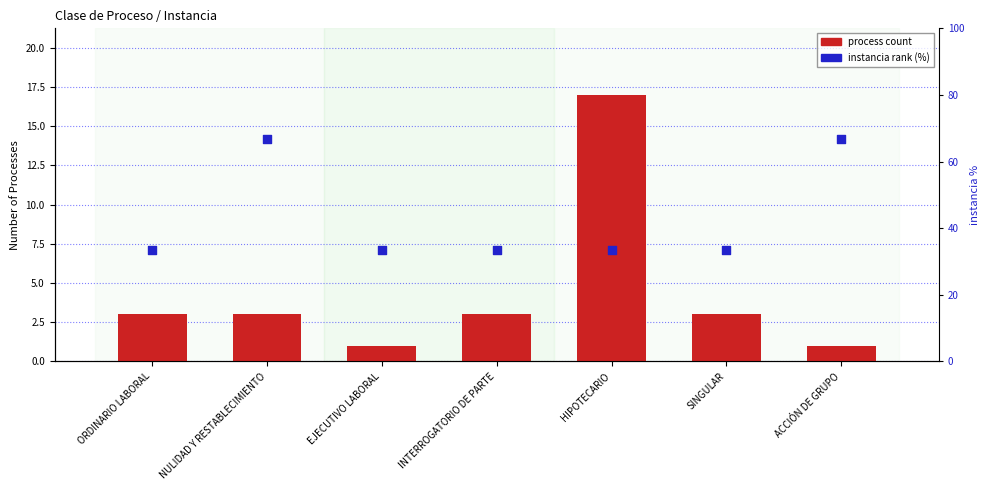

Which series has the widest spread of Y values?

instancia rank (%)